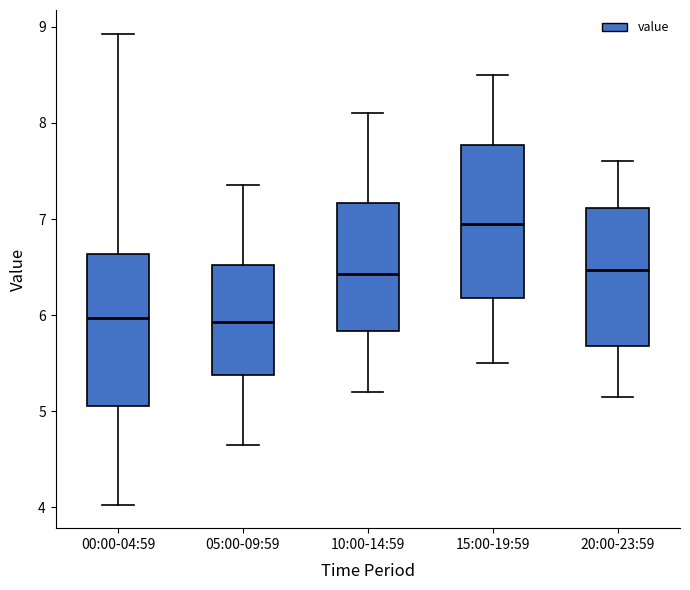

Reading left to right, transcribe this box plot: for each box, give where its median line is, the range the box spans, and where its two whiskers end, as read against the y-axis. The values are not printed on the chart, so give them approximately, as read against the axis.

00:00-04:59: median 6.0, box 5.1 to 6.6, whiskers 4.0 to 8.9
05:00-09:59: median 5.9, box 5.4 to 6.5, whiskers 4.7 to 7.4
10:00-14:59: median 6.4, box 5.8 to 7.2, whiskers 5.2 to 8.1
15:00-19:59: median 7.0, box 6.2 to 7.8, whiskers 5.5 to 8.5
20:00-23:59: median 6.5, box 5.7 to 7.1, whiskers 5.2 to 7.6